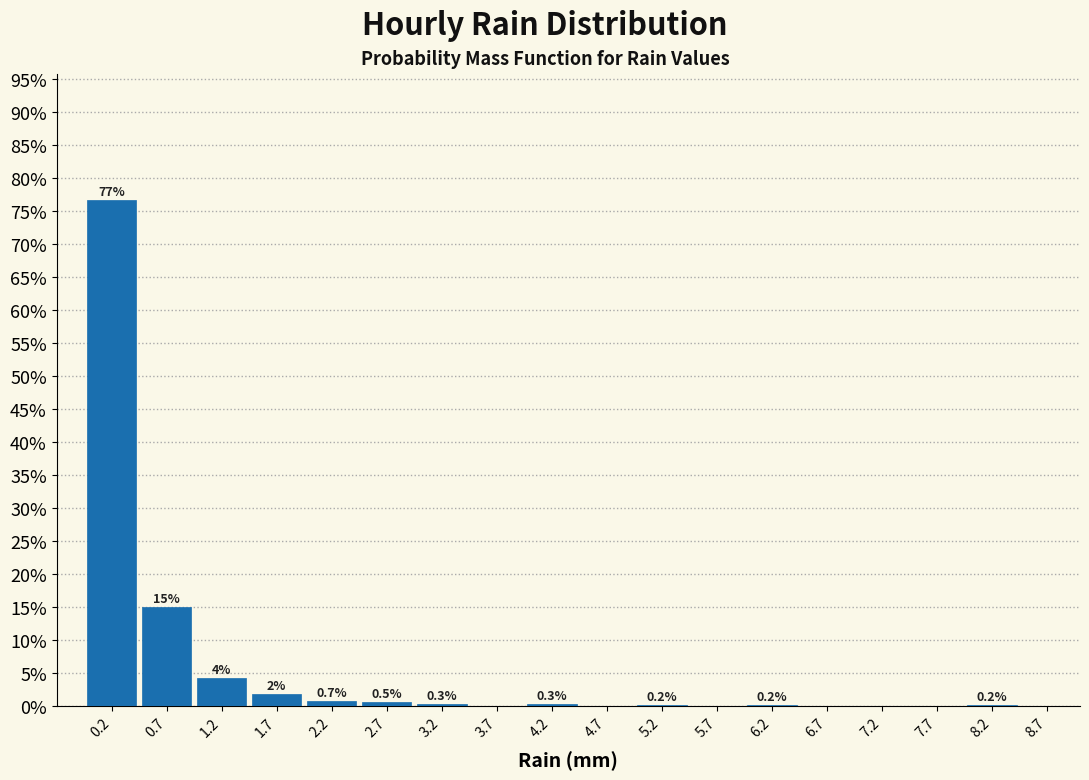

Over which range of the x-axis is the bar tallest?

-0.05 to 0.45